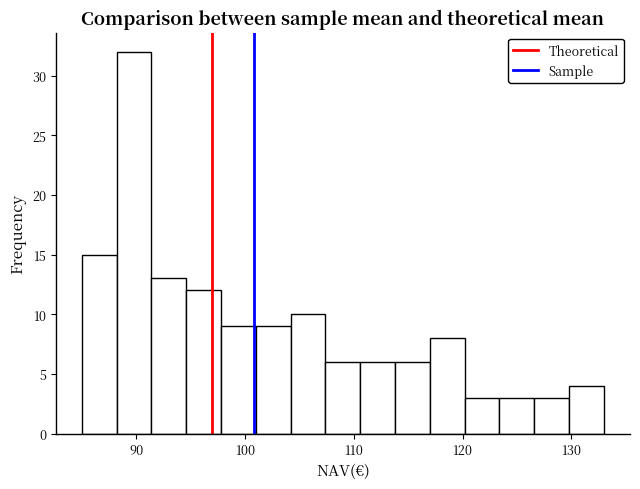

Read against the x-axis, roughly where is the centre of the tallest bar?

90